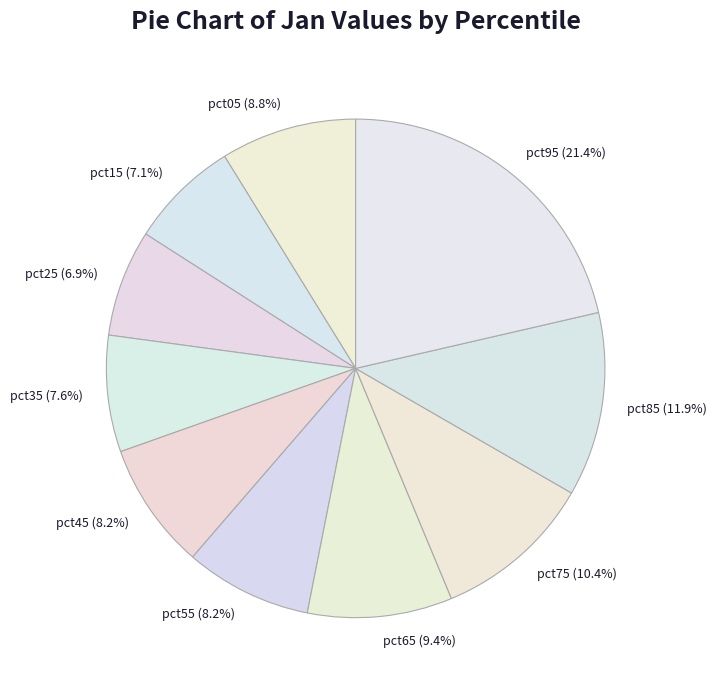

Which category has the biggest portion of the pie?

pct95